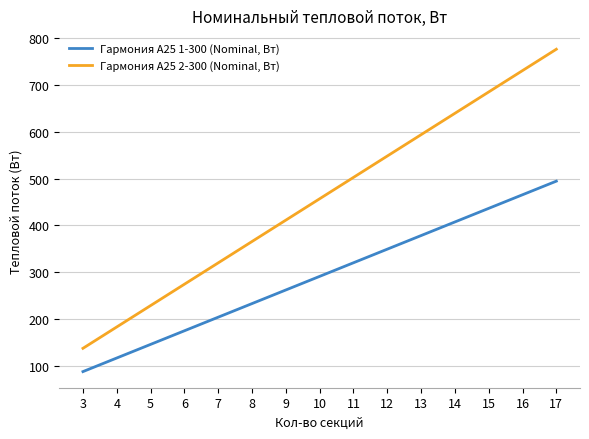

What are all the series names shown in the legend?

Гармония А25 1-300 (Nominal, Вт), Гармония А25 2-300 (Nominal, Вт)